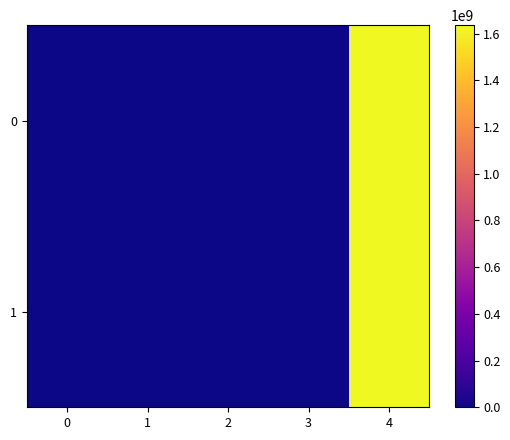

Rank the series at 2 from lowest to highest value.

0, 1